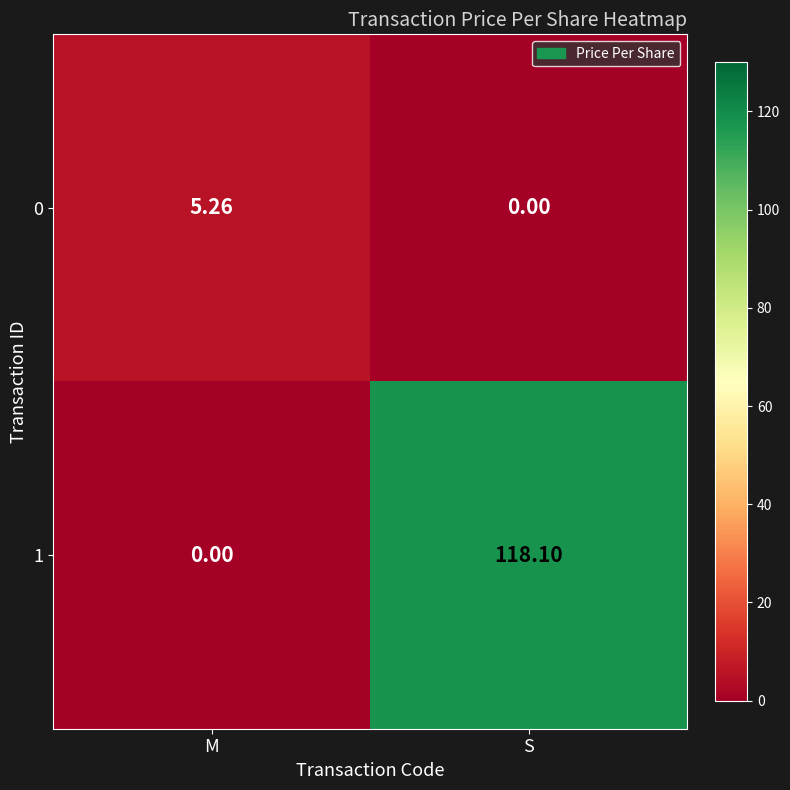

At M, list the series in order from largest to smallest.

0, 1